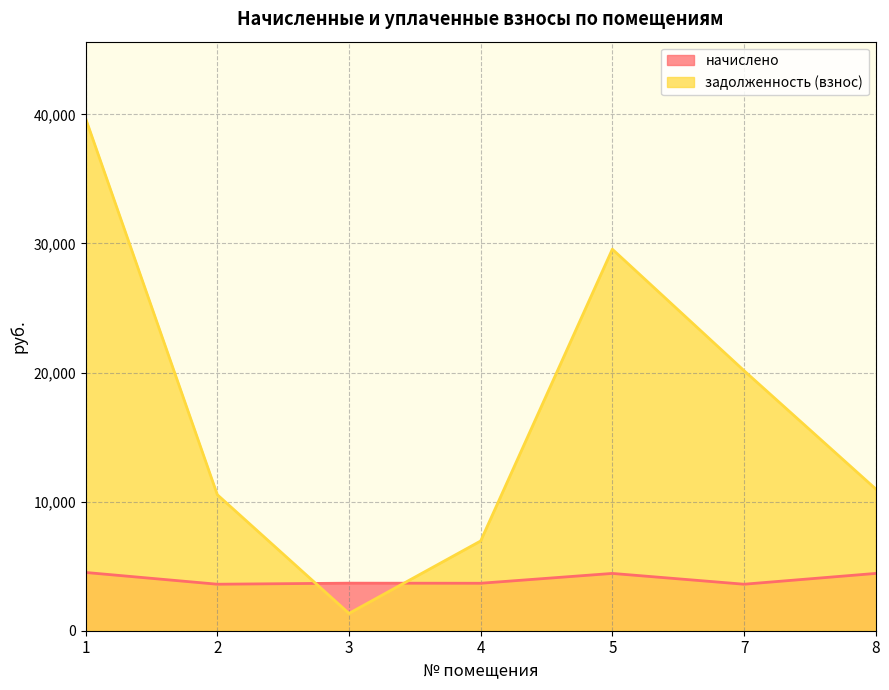

What are all the series names shown in the legend?

начислено, задолженность (взнос)